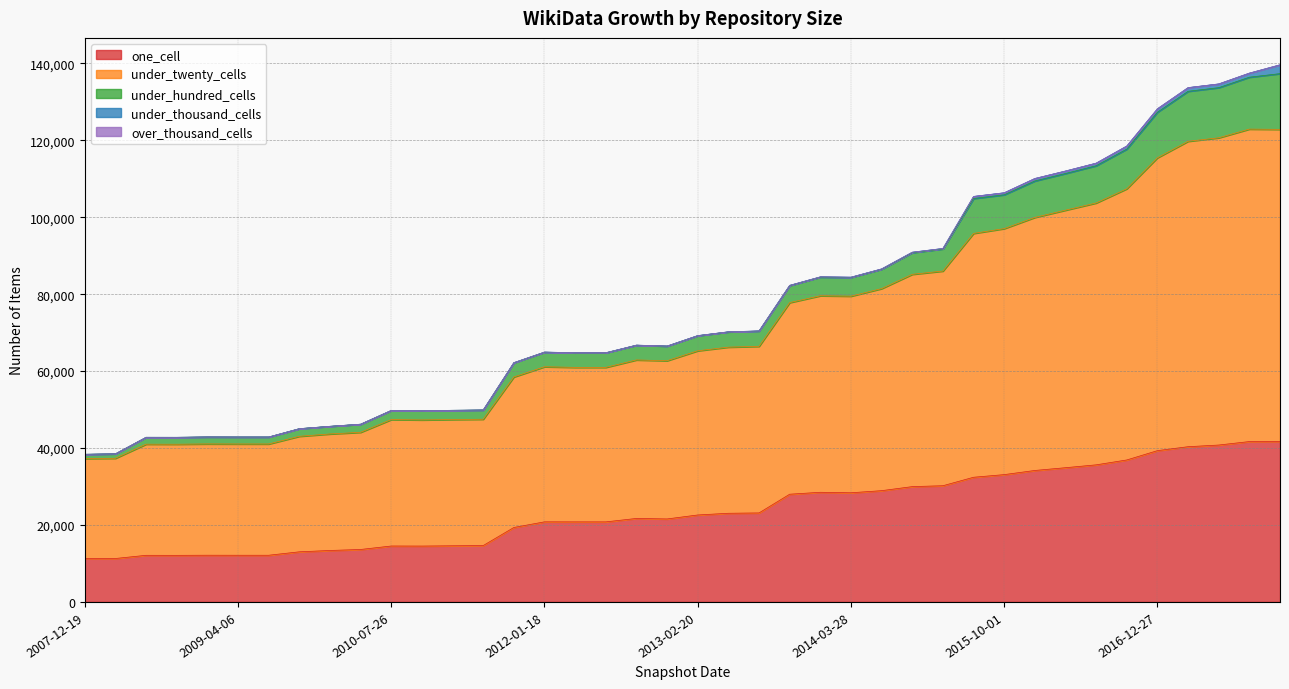

What is the smallest value displayed?

11295